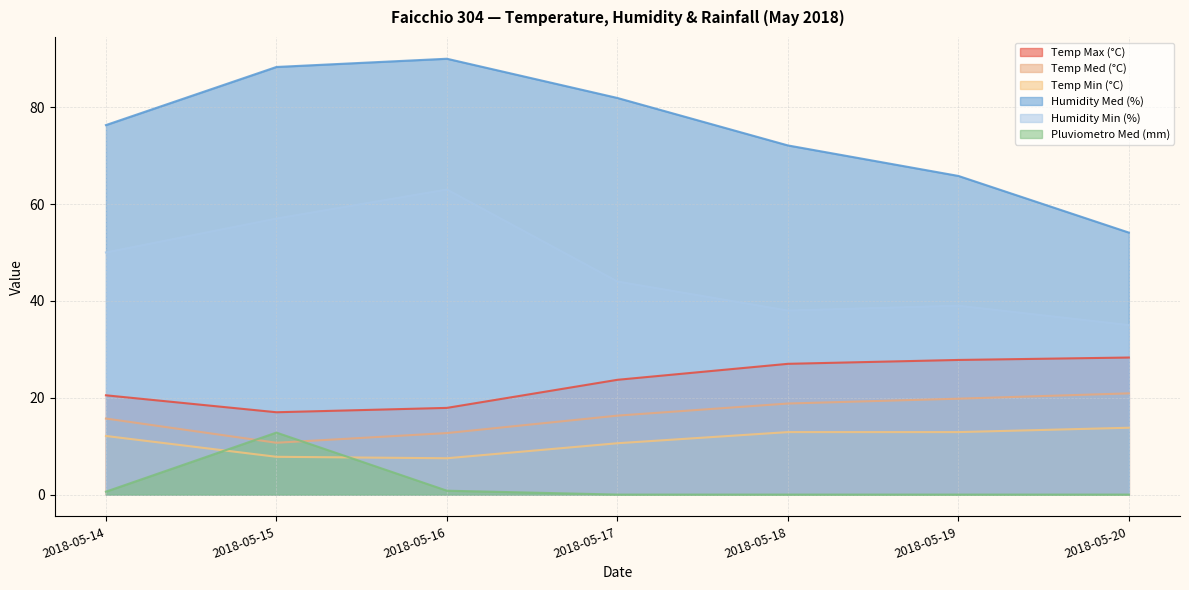

How many intersections are there between Pluviometro Med (mm) and Temp Min (°C)?

2